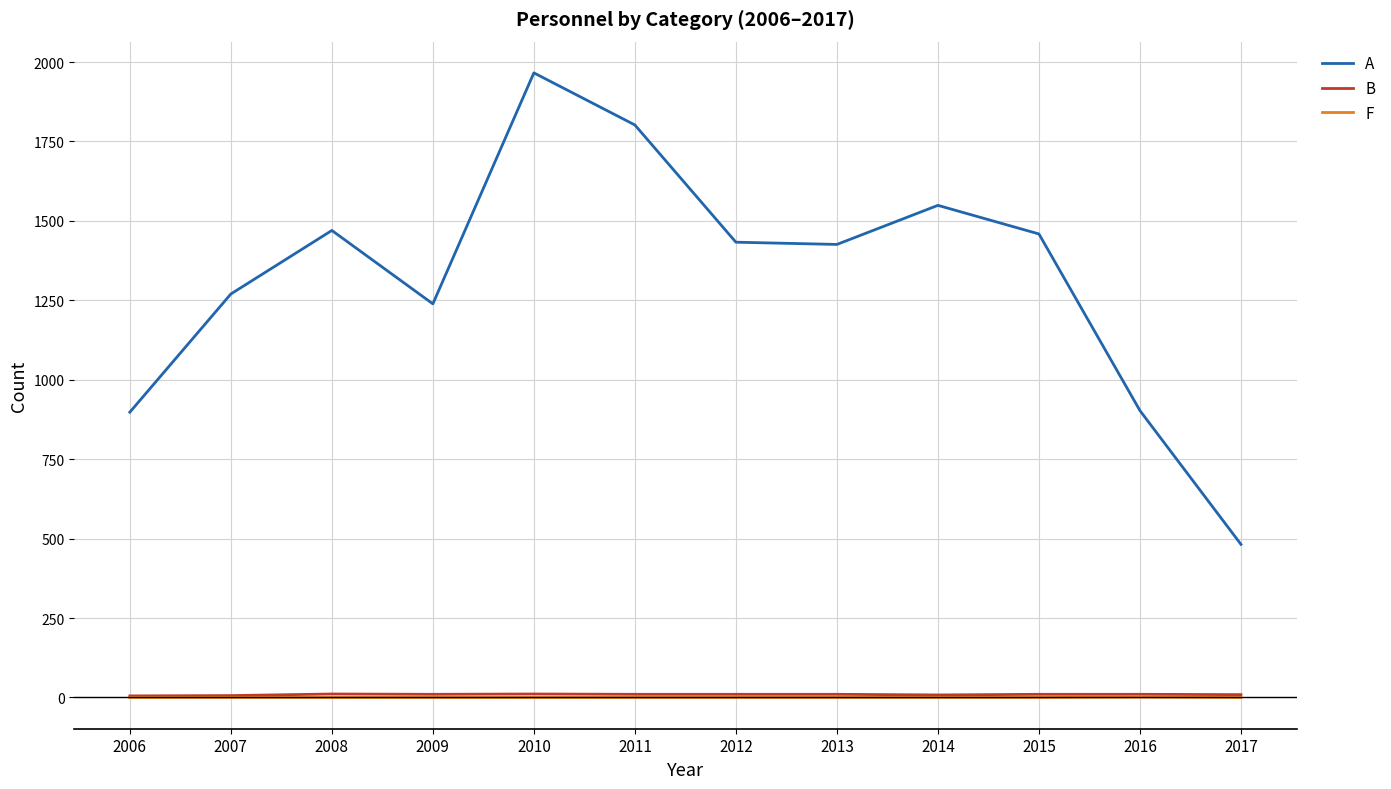

Does the chart display data point markers on the line(s)?

No